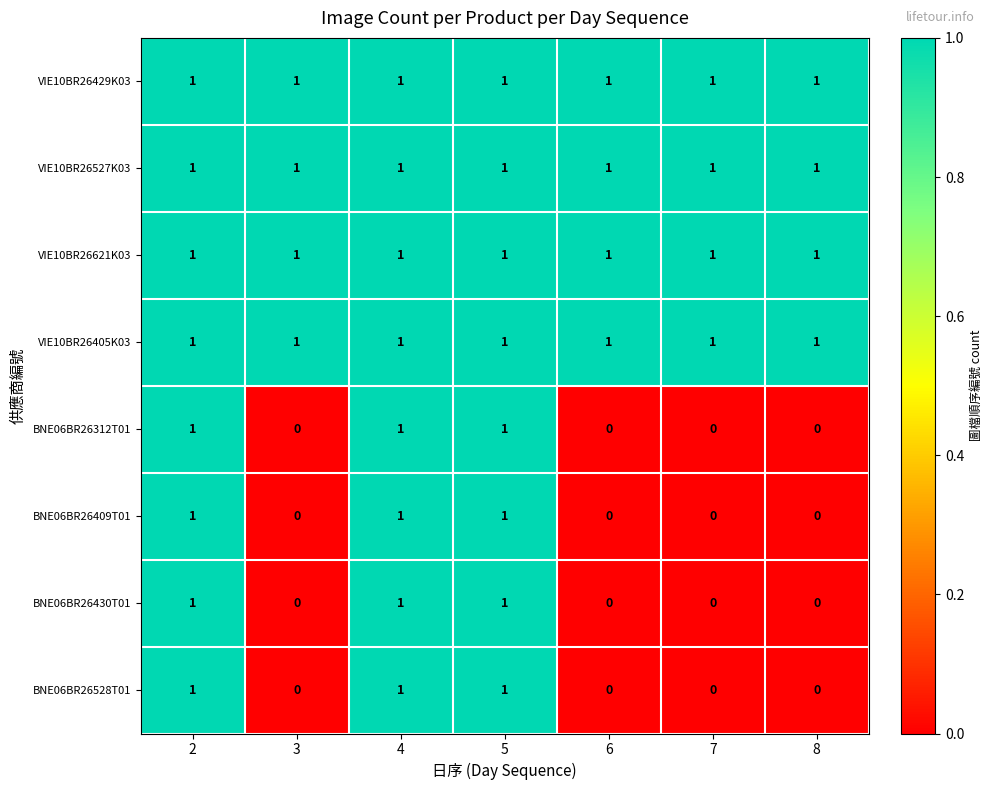

The value of BNE06BR26312T01 at 6 is 0. True or false?

True